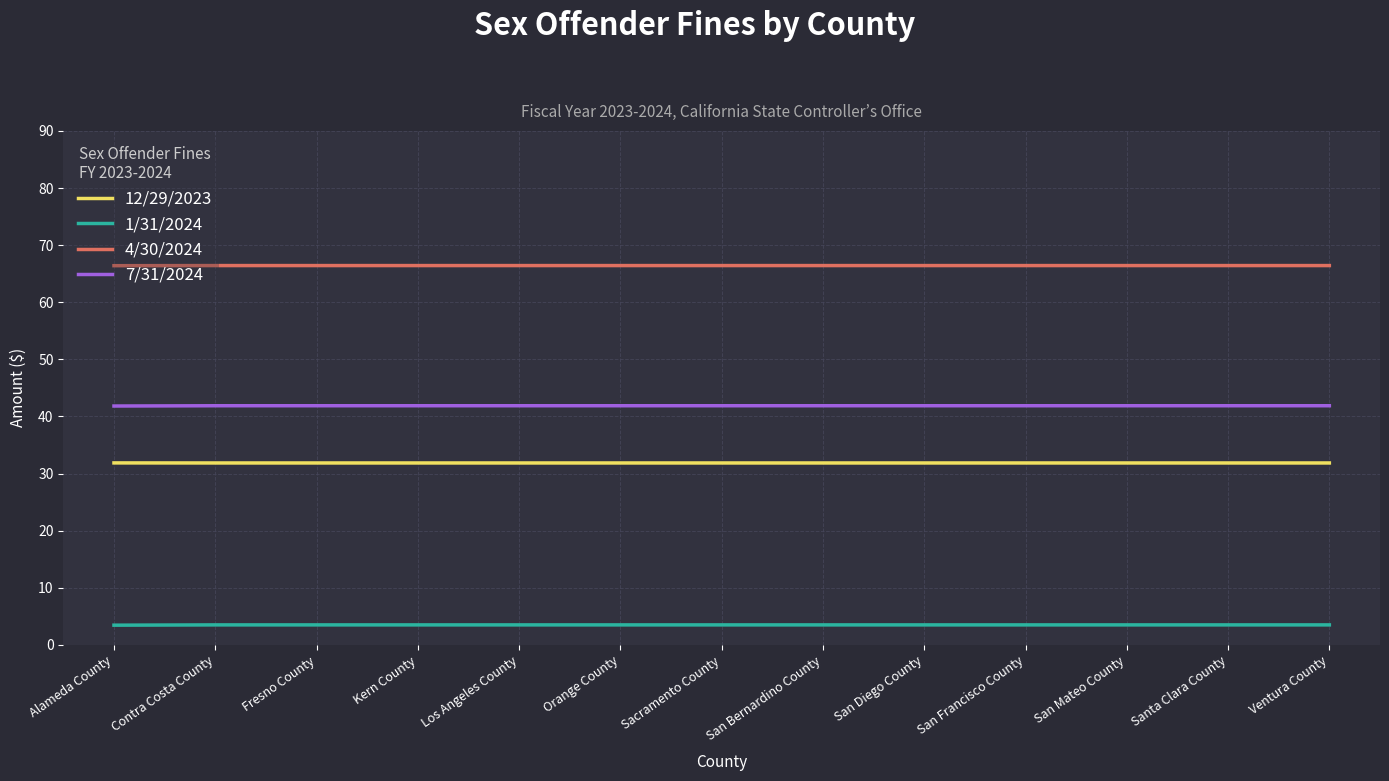

What is the spread (max minus min) of values at Los Angeles County?

62.9